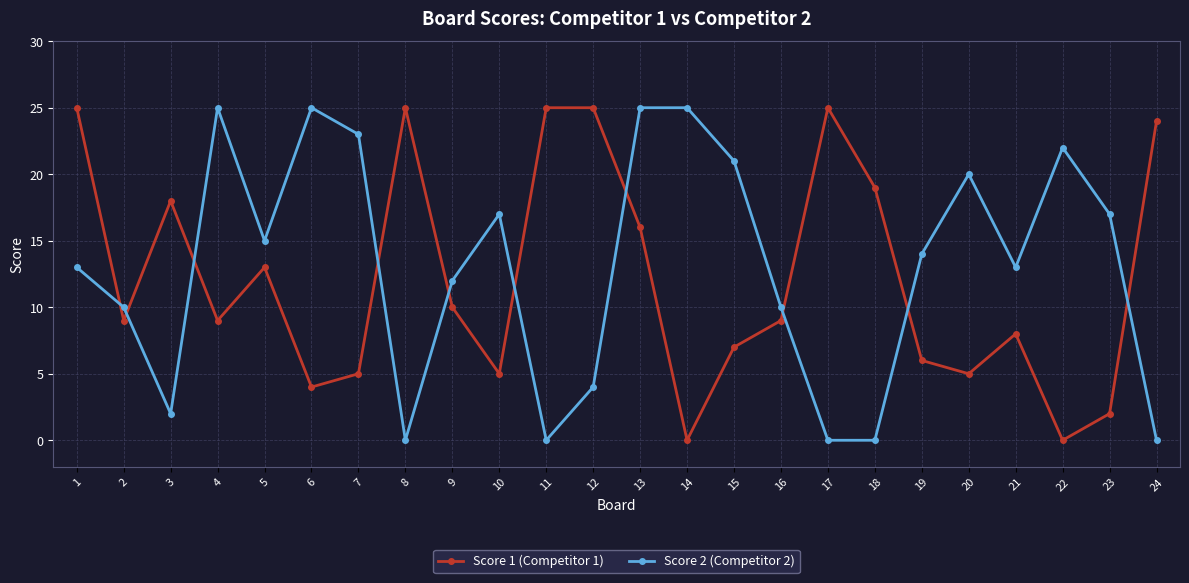

True or false: Score 1 (Competitor 1) and Score 2 (Competitor 2) intersect in this chart.

True